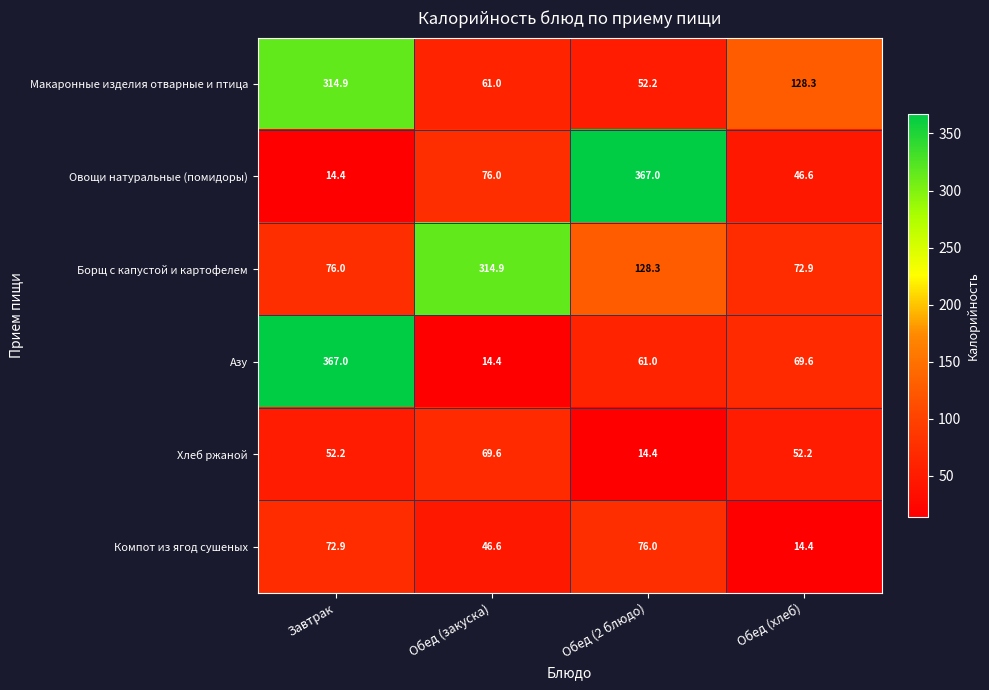

The value of Борщ с капустой и картофелем at Обед (закуска) is 314.9. True or false?

True